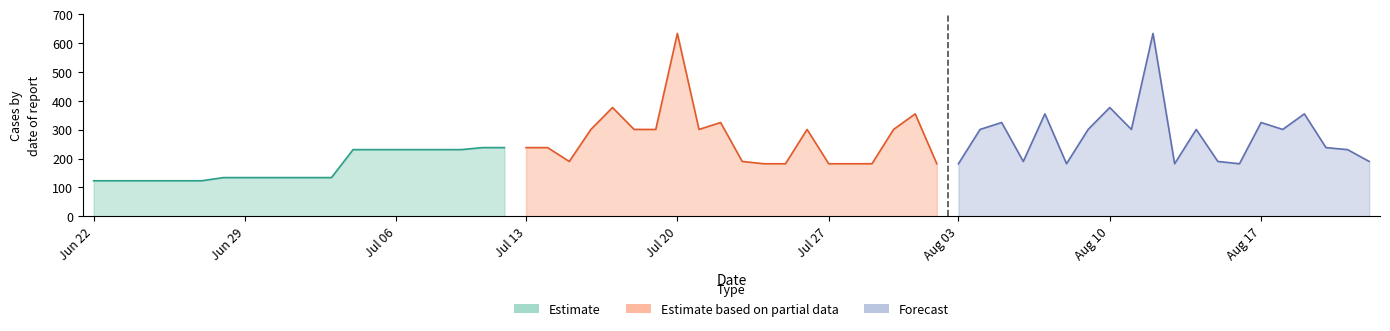

Which category has the lowest value across all series?

Jun 22